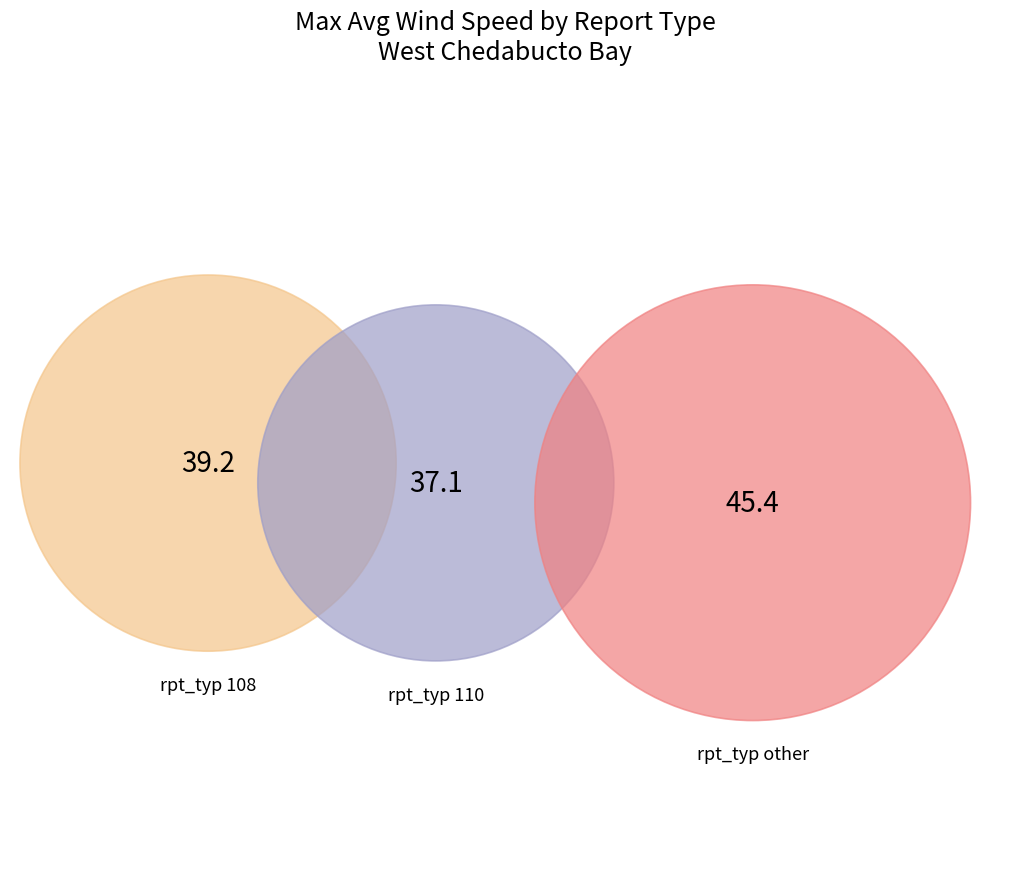

How many segments does this pie chart have?

3